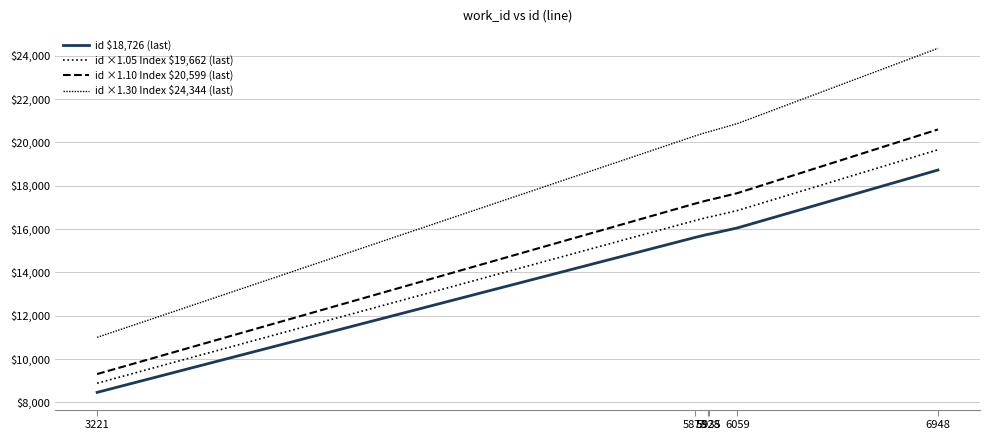

True or false: id ×1.05 Index $19,662 (last) and id ×1.10 Index $20,599 (last) intersect in this chart.

False